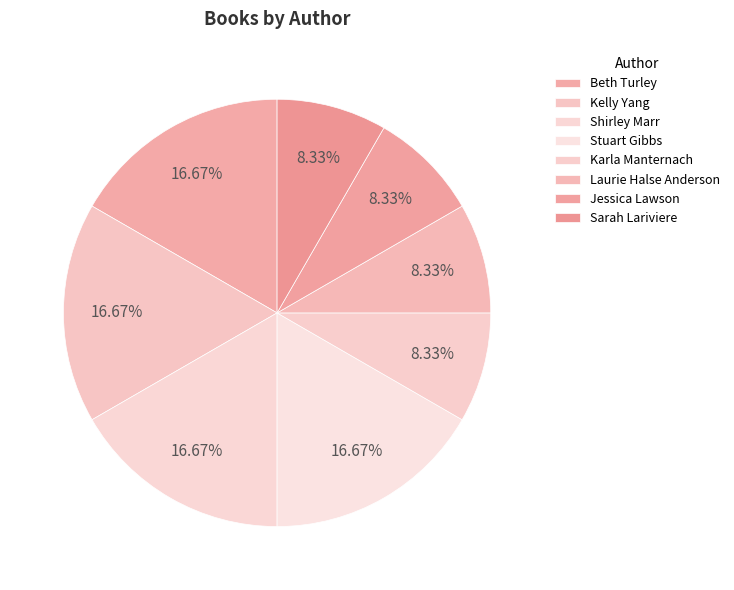

Count the number of slices in the pie.

8